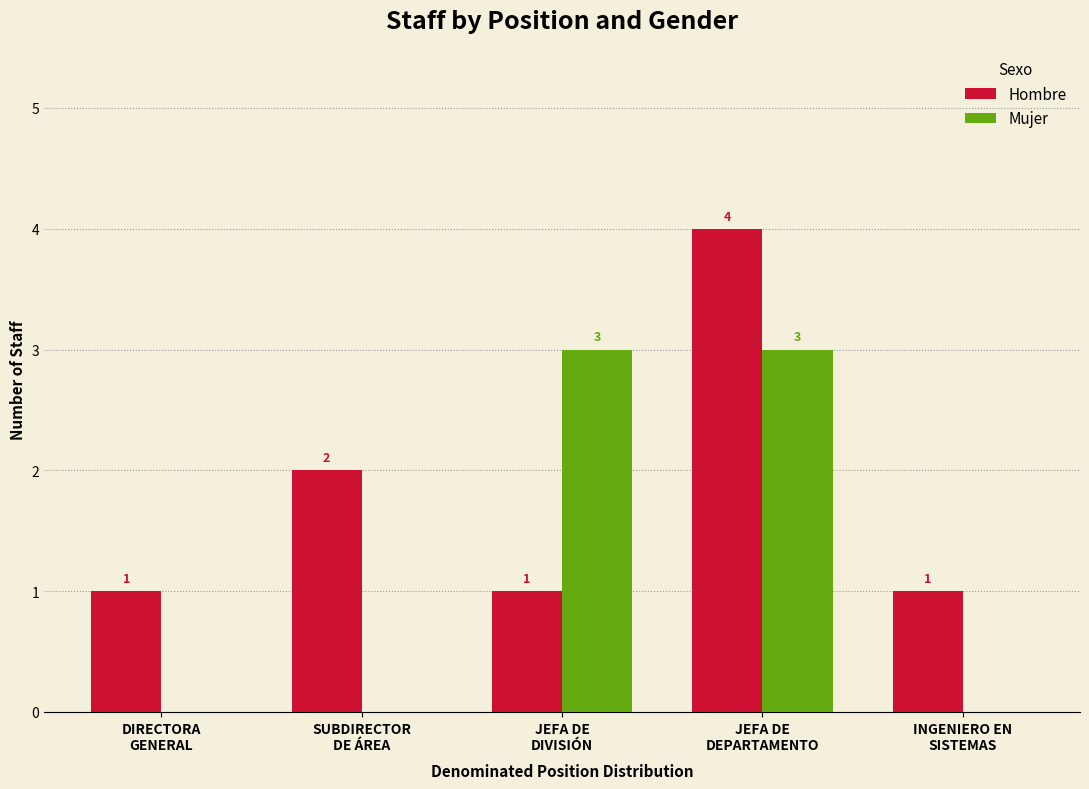

How many groups of bars are there?

5